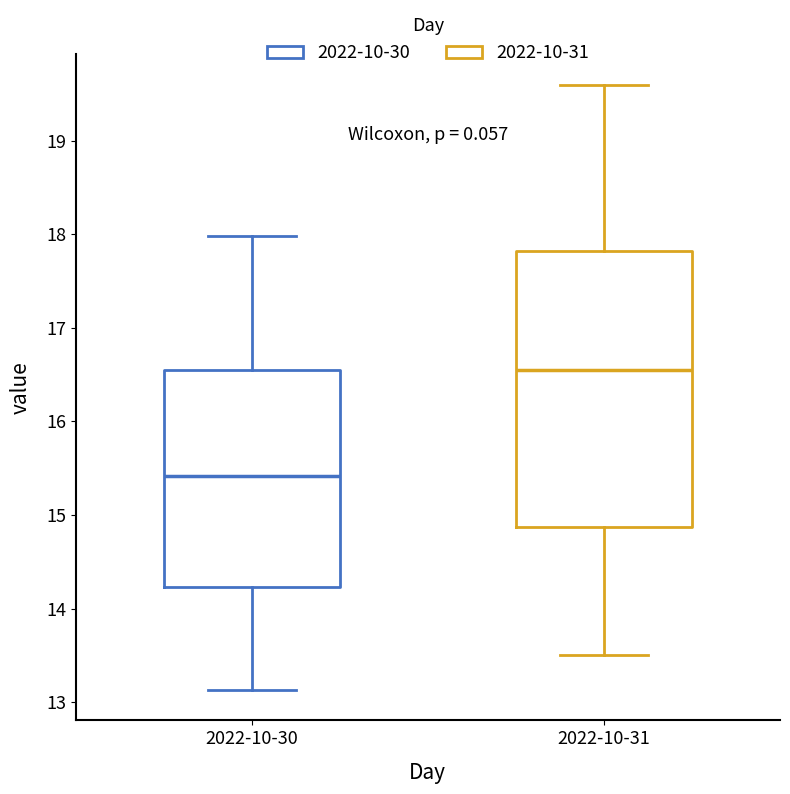

Reading left to right, transcribe this box plot: for each box, give where its median line is, the range the box spans, and where its two whiskers end, as read against the y-axis. The values are not printed on the chart, so give them approximately, as read against the axis.

2022-10-30: median 15.4, box 14.2 to 16.6, whiskers 13.1 to 18.0
2022-10-31: median 16.6, box 14.9 to 17.8, whiskers 13.5 to 19.6